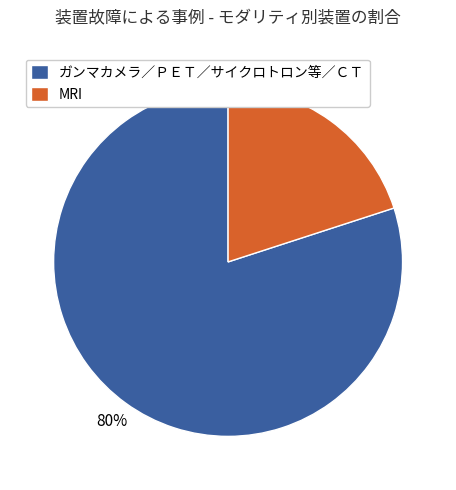

Does any single category account for the majority?

Yes